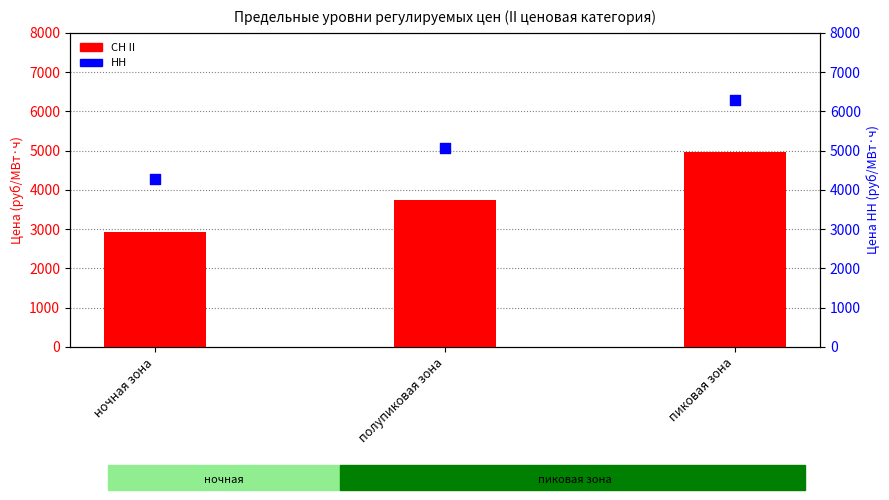

What are all the series names shown in the legend?

СН II, НН